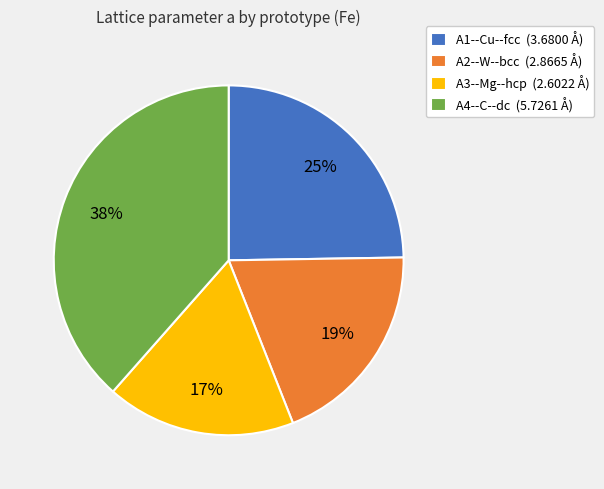

Is the sum of A1--Cu--fcc (3.6800 Å) and A2--W--bcc (2.8665 Å) greater than half?

No